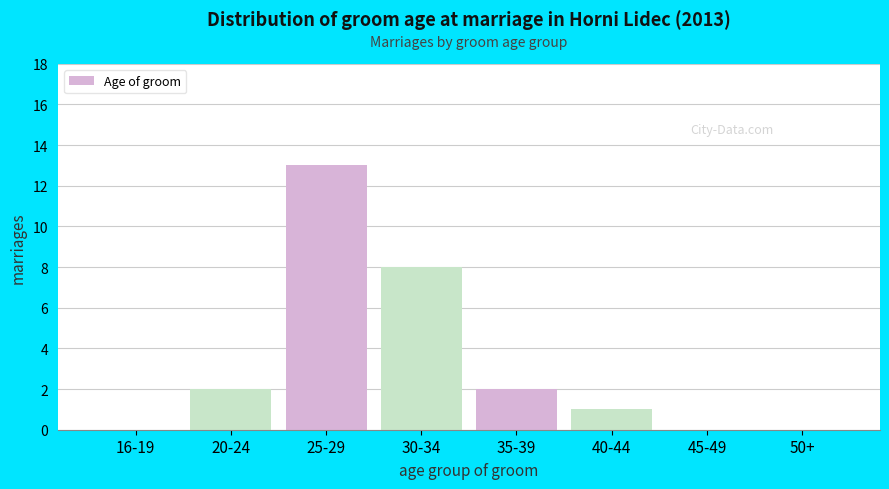

Reading right to left, extract all data points from this chart.

50+=0	45-49=0	40-44=1	35-39=2	30-34=8	25-29=13	20-24=2	16-19=0